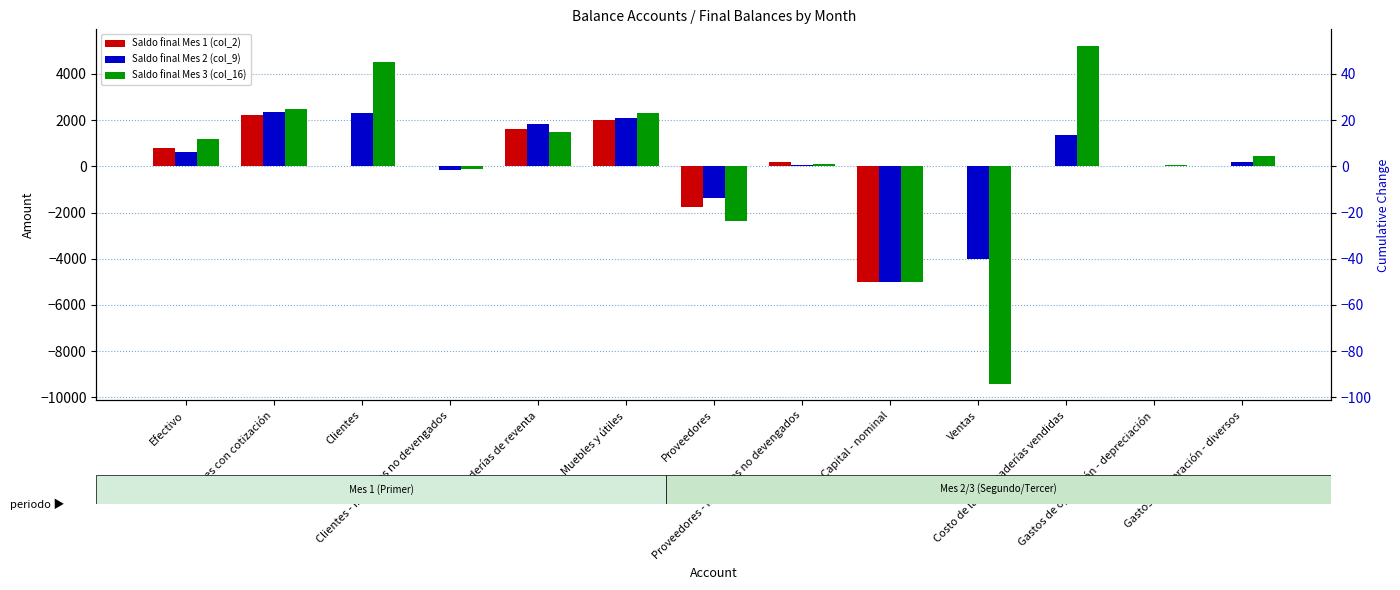

What position from the left is Acciones con cotización?

2